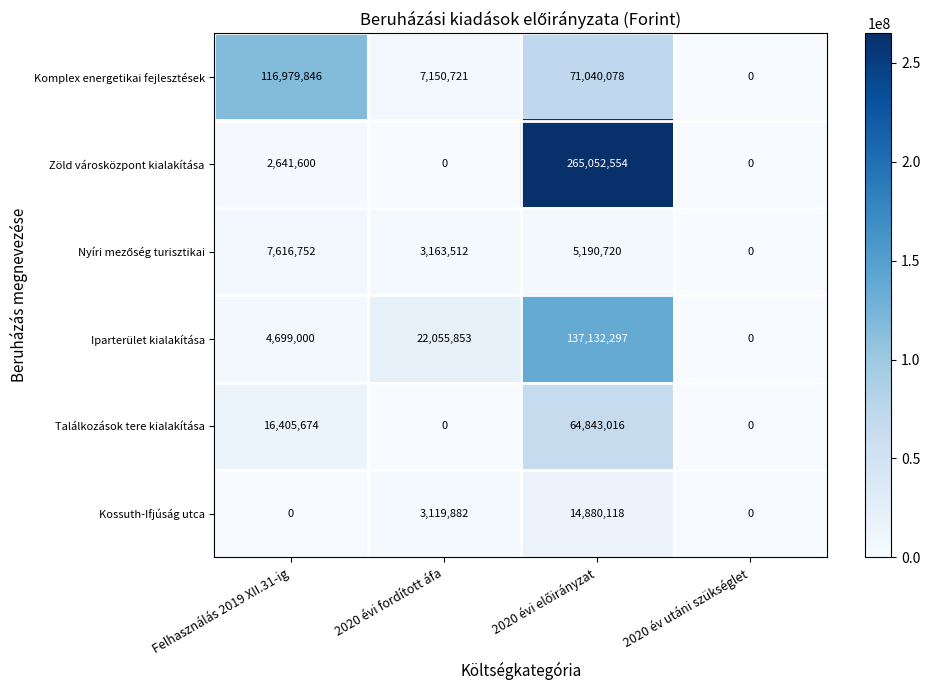

What is the difference between the highest and lowest values at Felhasználás 2019 XII.31-ig?

116979846